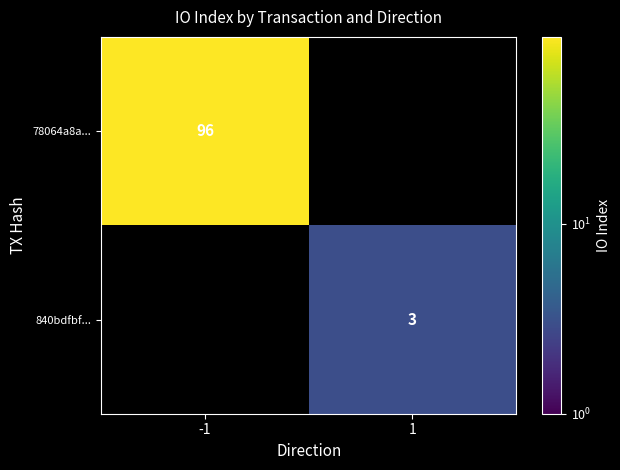

Is it true that 78064a8a... equals 35.7 at -1?

False